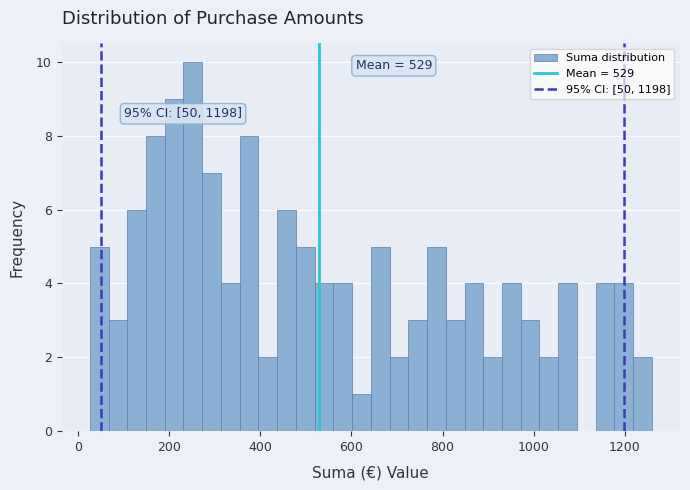

Around what value on the x-axis is the tallest bar? Give the approximate position of its centre, as read against the axis.

260